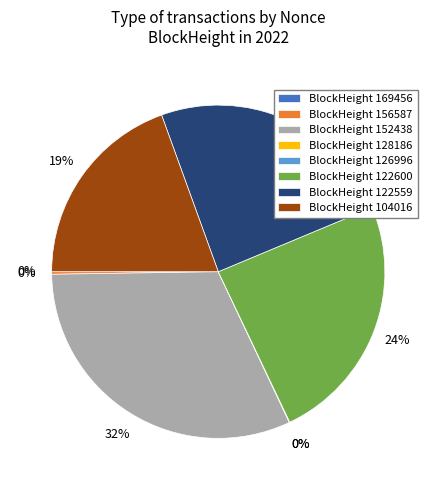

How many segments does this pie chart have?

8